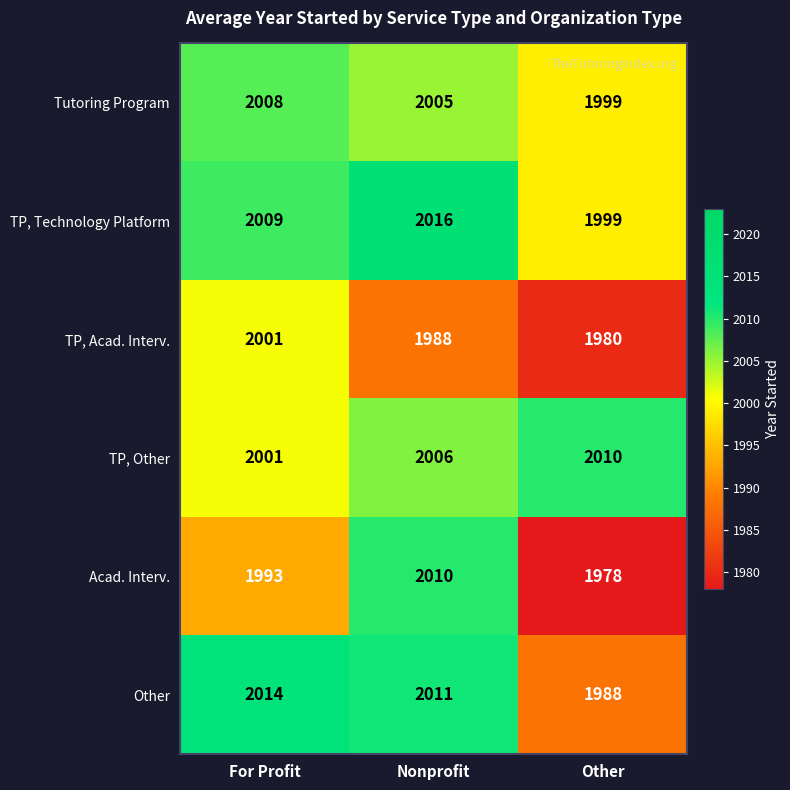

Between For Profit and Nonprofit, which series saw the biggest shift?

Acad. Interv.